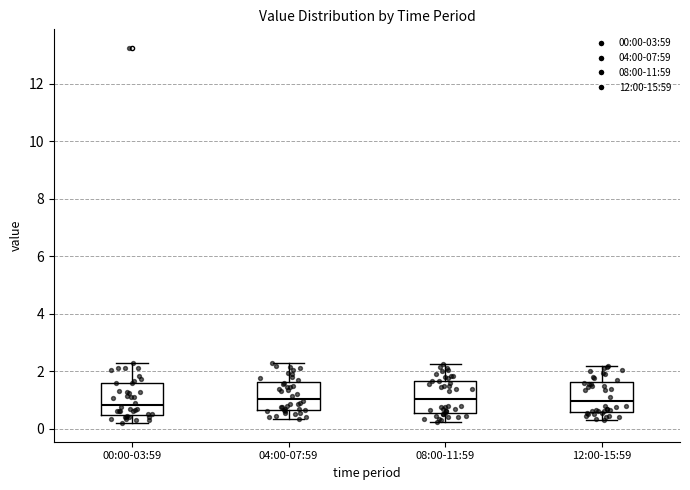

Reading left to right, read every box against the y-axis: the position of its median line, the range the box covers, and the ends of its whiskers. The values are not printed on the chart, so give them approximately, as read against the axis.

00:00-03:59: median 0.8, box 0.4 to 1.6, whiskers 0.2 to 2.2
04:00-07:59: median 1.0, box 0.6 to 1.6, whiskers 0.4 to 2.4
08:00-11:59: median 1.0, box 0.6 to 1.6, whiskers 0.2 to 2.2
12:00-15:59: median 1.0, box 0.6 to 1.6, whiskers 0.4 to 2.2